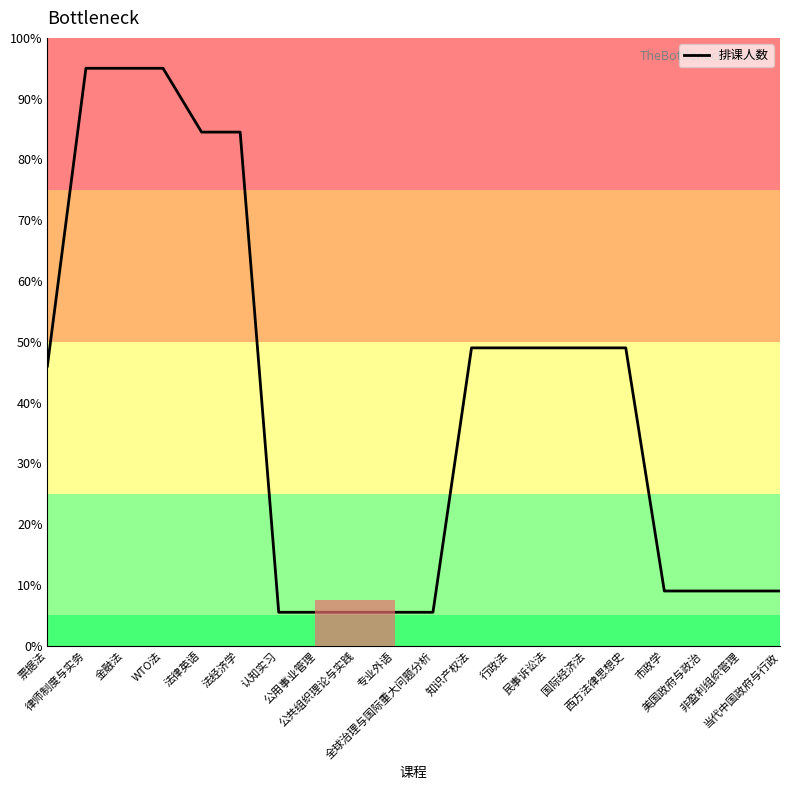

Is it true that the value at 非盈利组织管理 is 9.0?

True